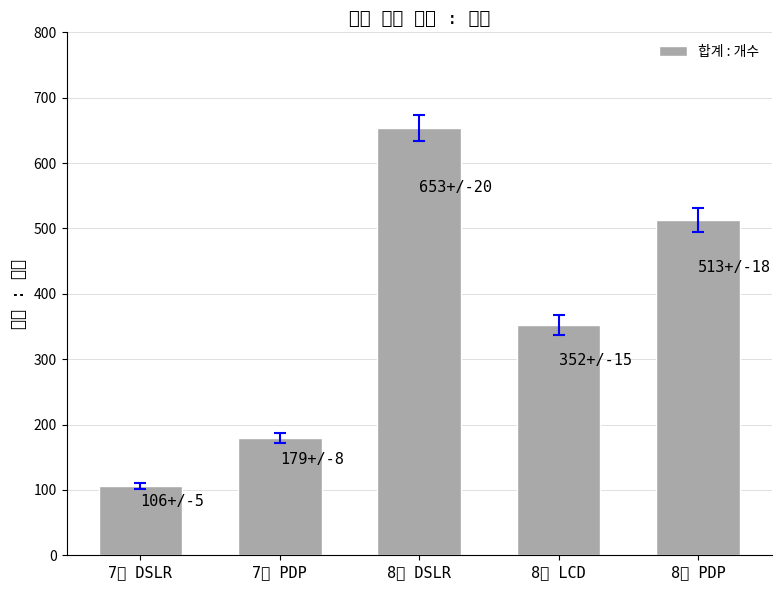

Where does the data first go above 352?

8월 DSLR